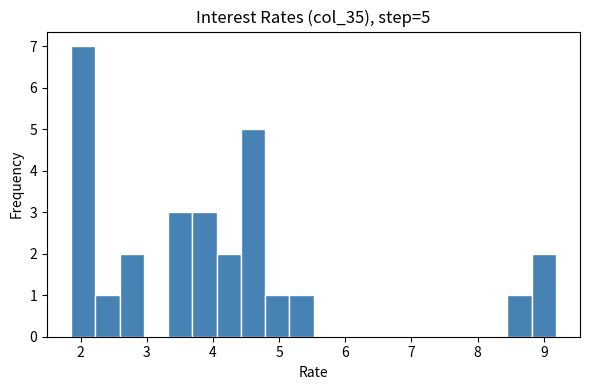

Around what value on the x-axis is the tallest bar? Give the approximate position of its centre, as read against the axis.

2.0